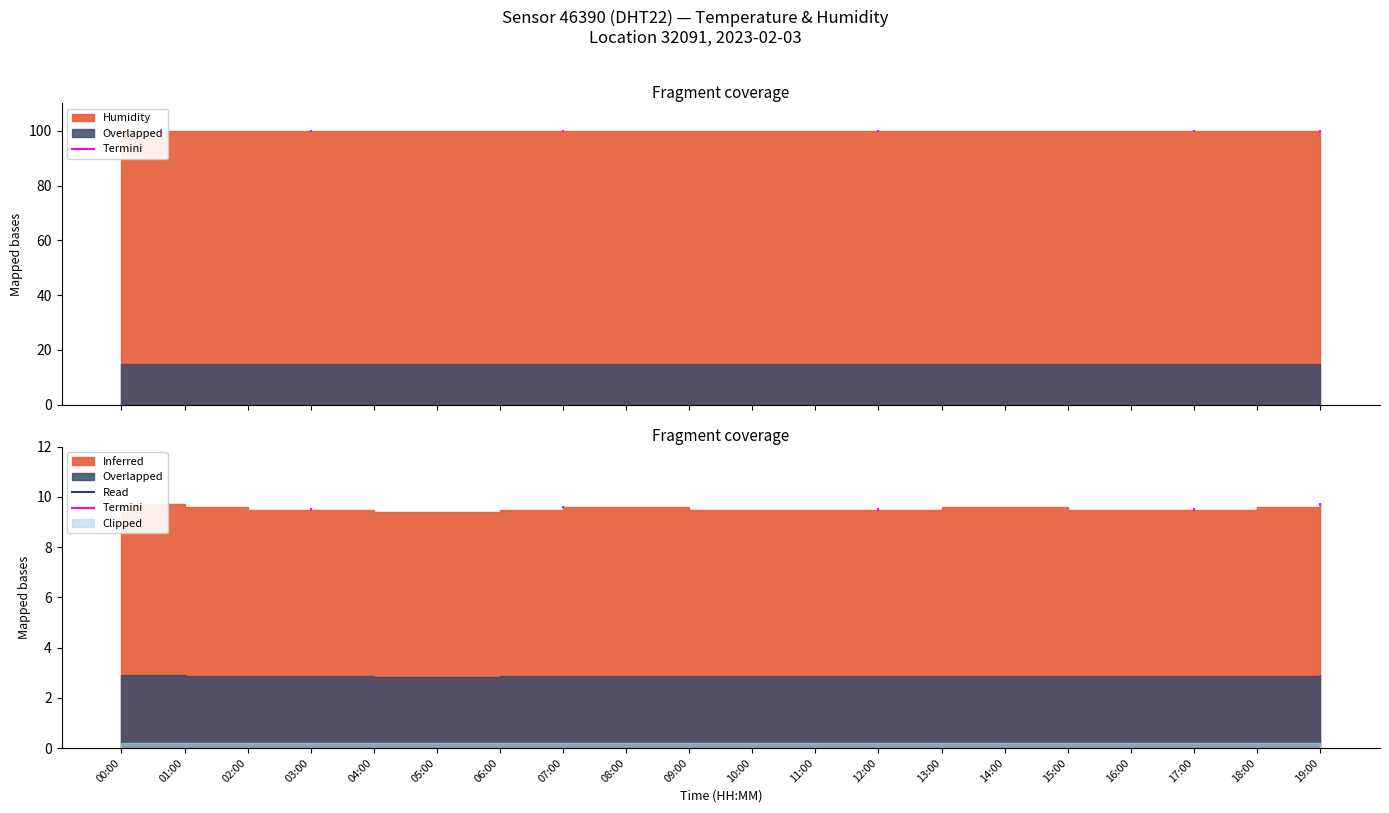

Which series has the largest total across all categories?

humidity